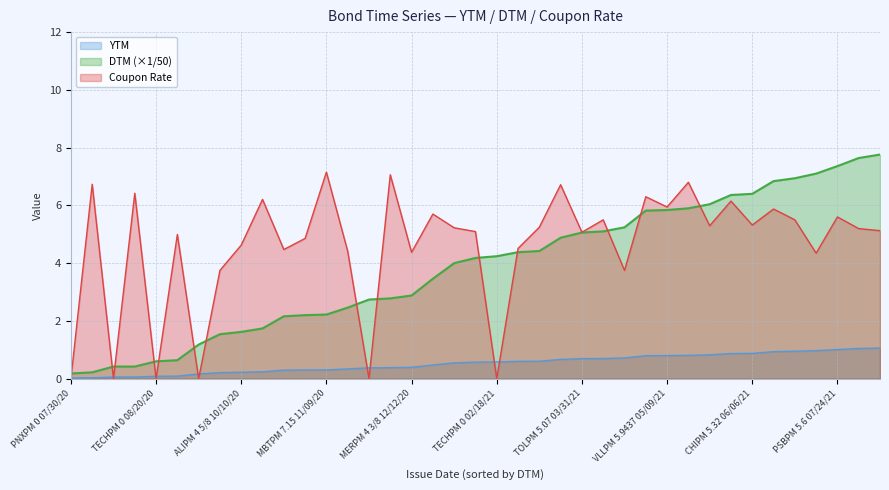

Where is DTM nearest to the value 3?

MERPM 4 3/8 12/12/20